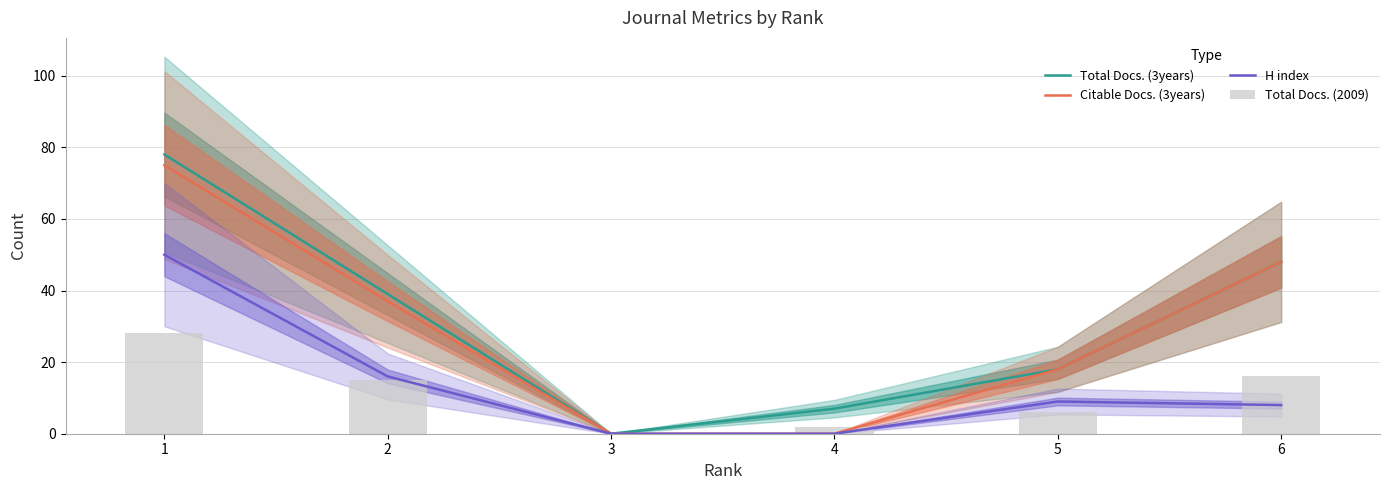

What is the maximum value shown in the chart?

78